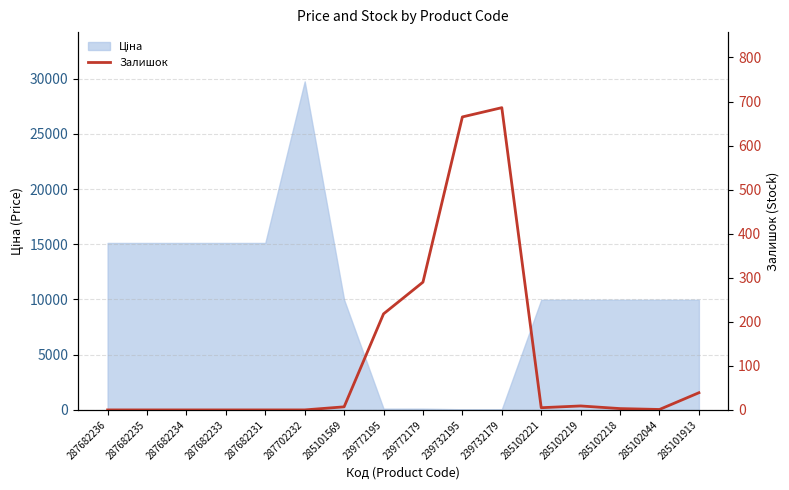

Which label corresponds to the smallest value in the chart?

287682236